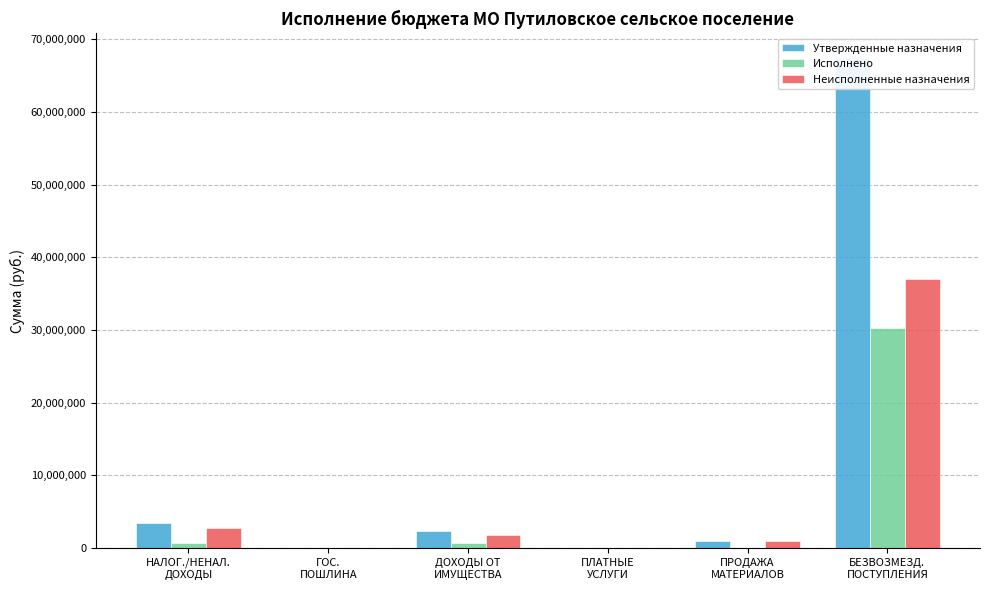

What is the sum of all Неисполненные назначения values?

42538690.9